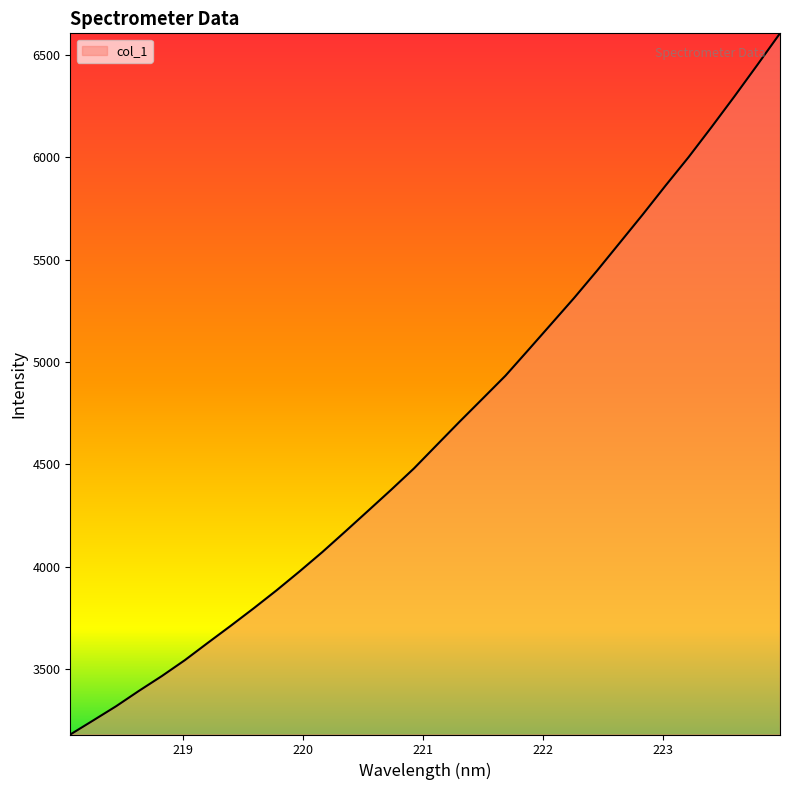

How many distinct data groups are displayed?

1